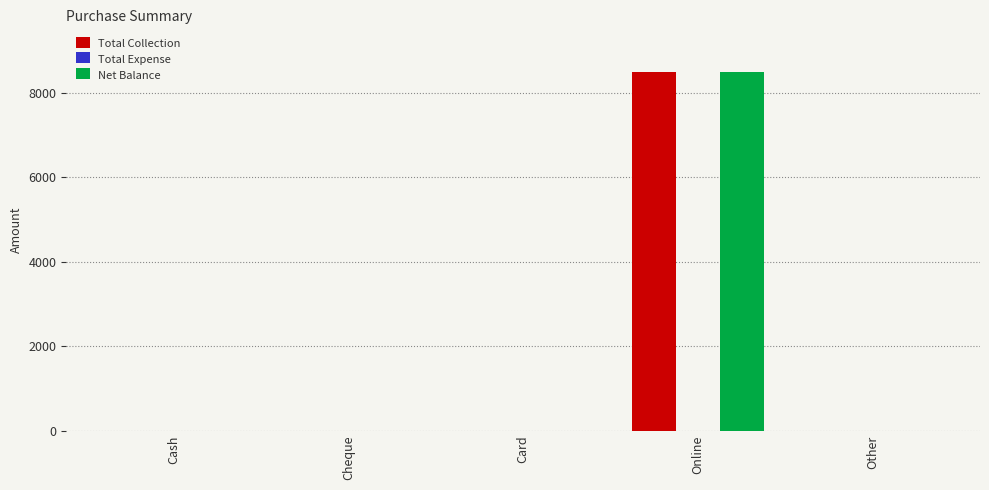

What is the maximum value for Total Collection?

8500